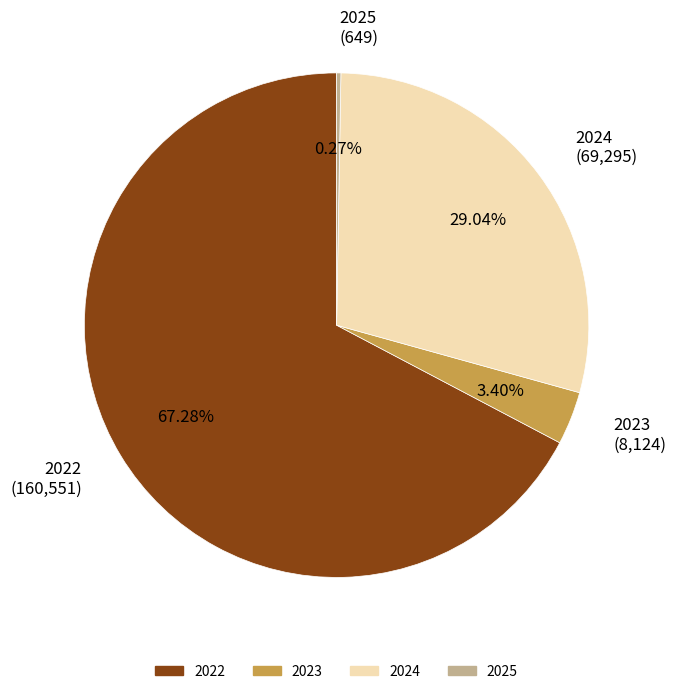

Approximately how many times larger is the value at 2024 compared to 2022?

0.4